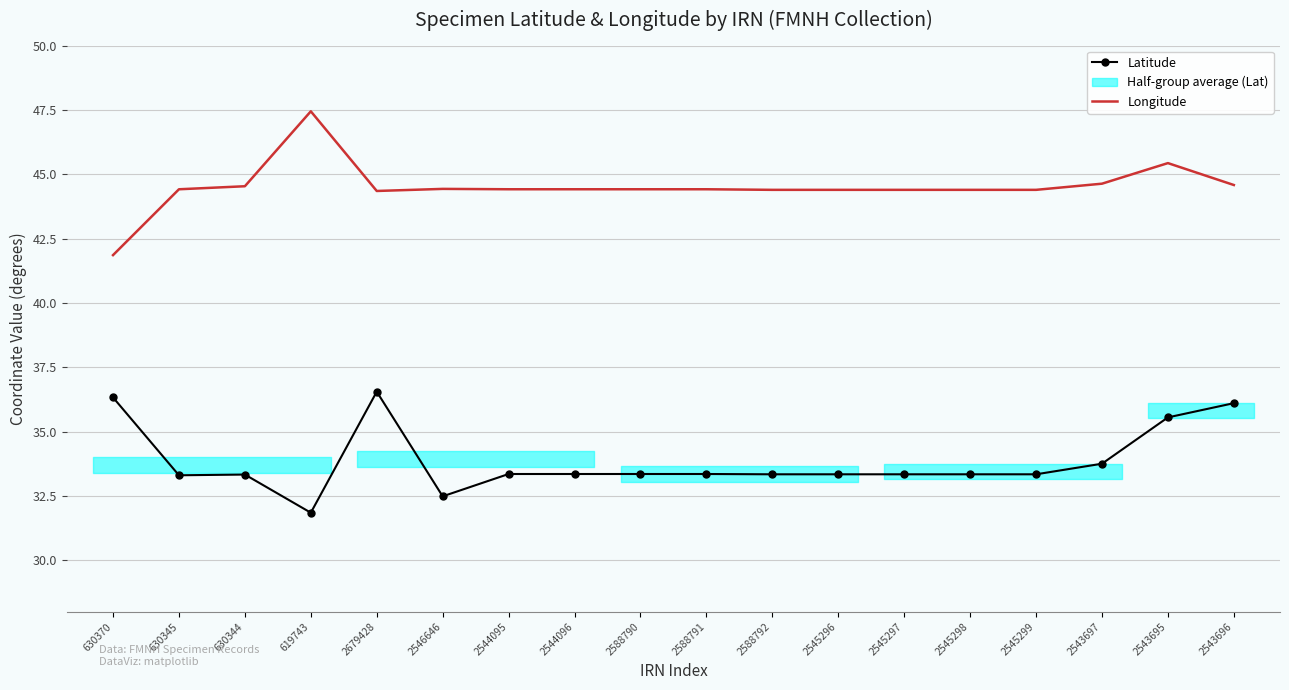

Rank the series by their maximum value, from highest to lowest.

Longitude, Latitude